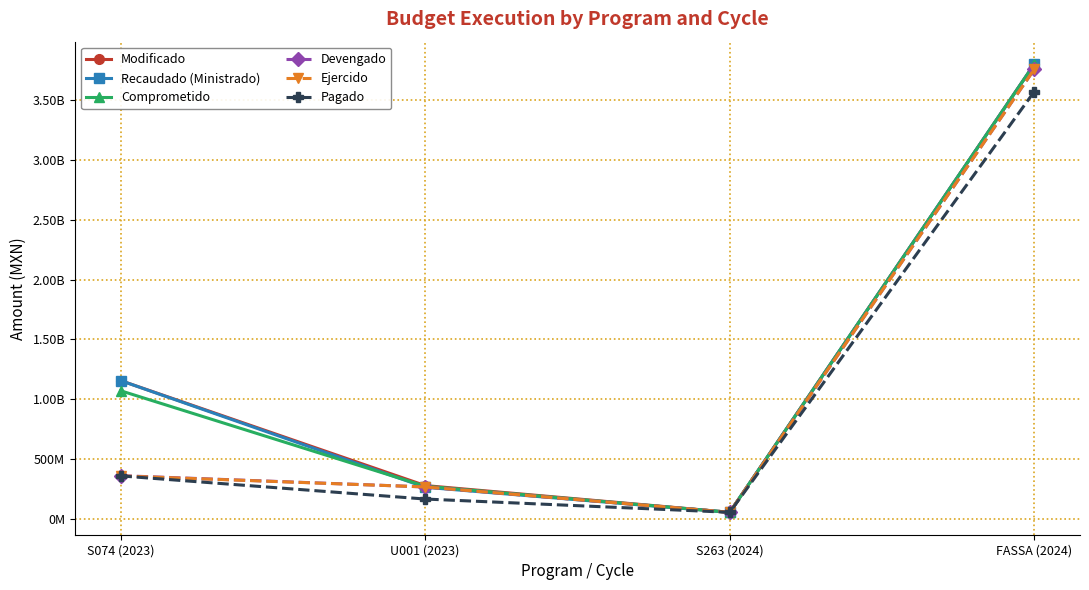

Which label corresponds to the smallest value in the chart?

S263 (2024)